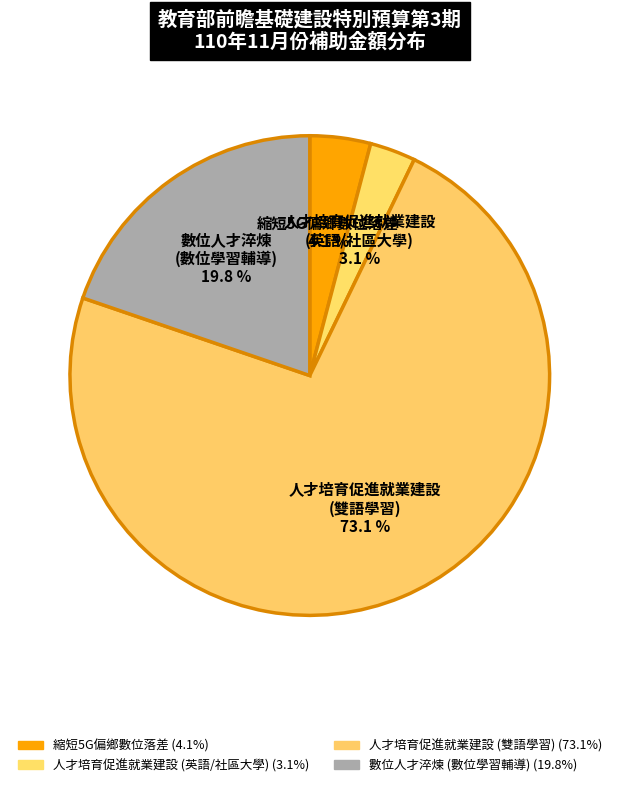

How many slices are in this pie chart?

4